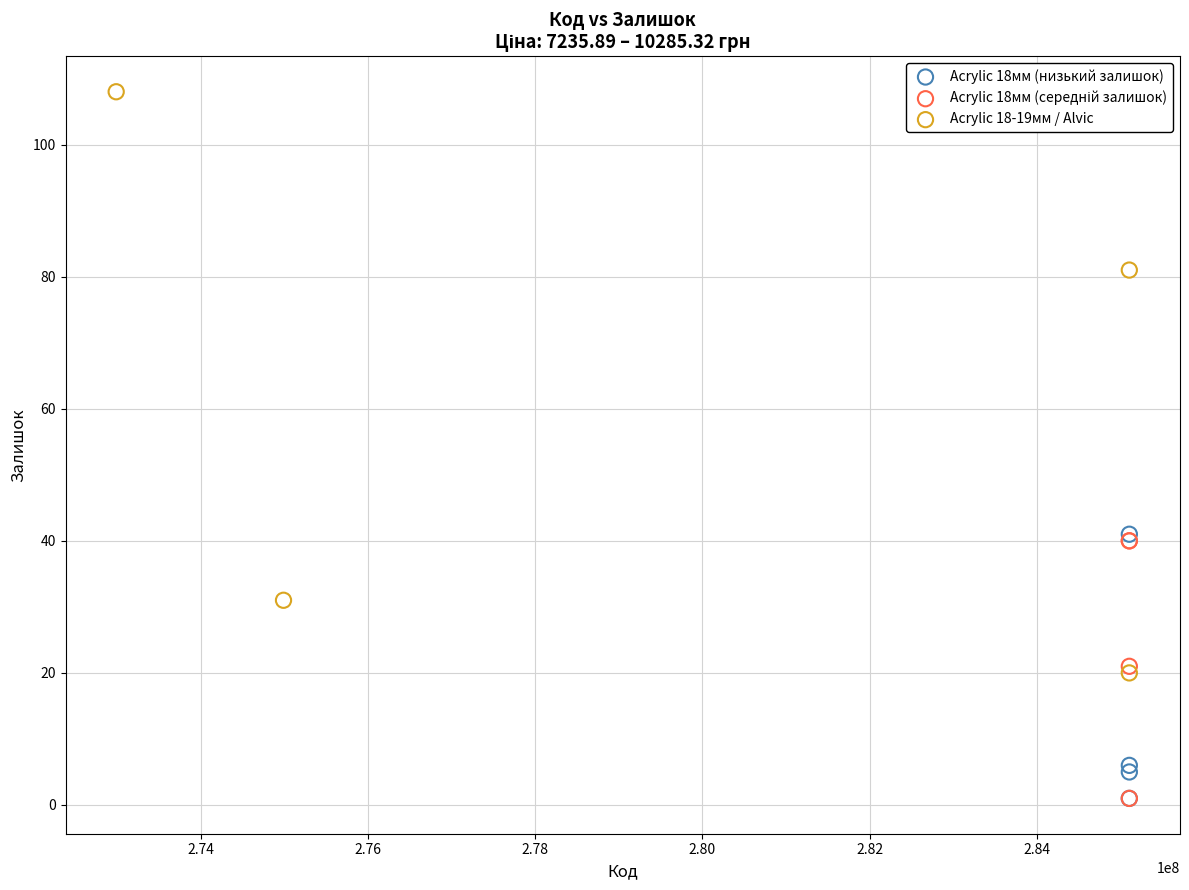

Which series reaches the maximum Y coordinate?

Acrylic 18-19мм / Alvic